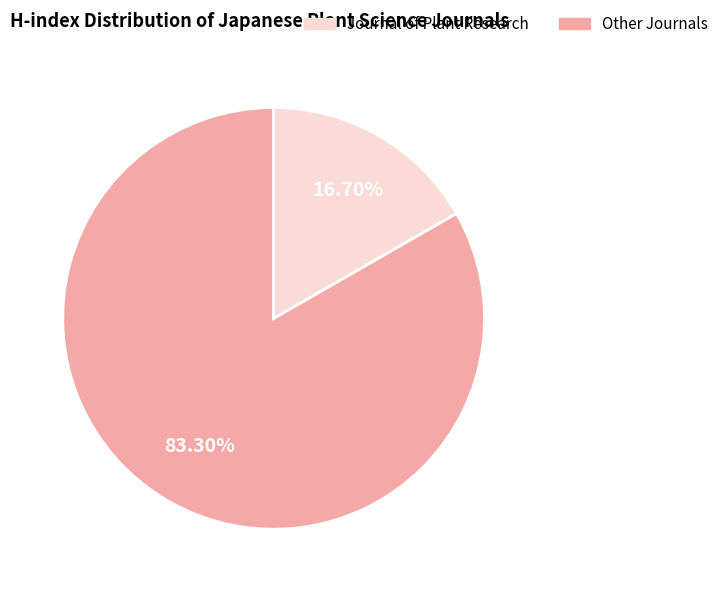

Is there any slice that represents more than half of the pie?

Yes